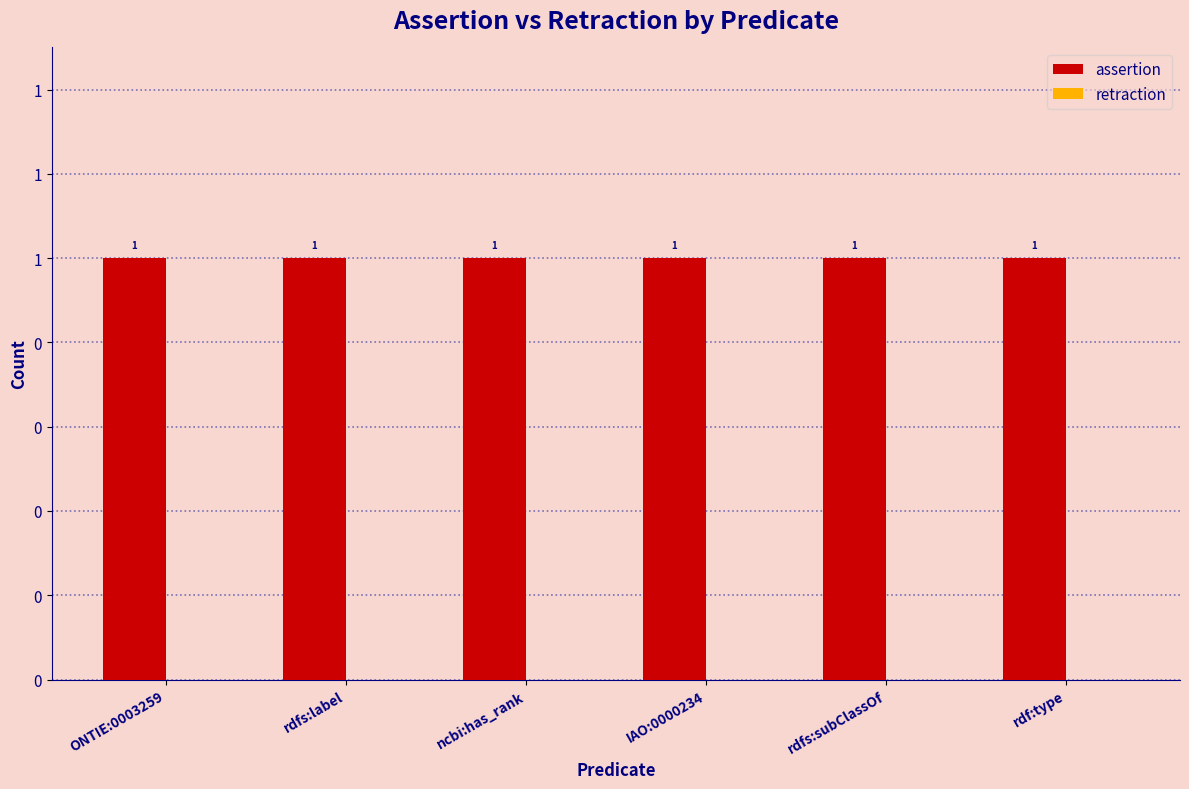

List the labels in order of retraction value, smallest first.

ONTIE:0003259, rdfs:label, ncbi:has_rank, IAO:0000234, rdfs:subClassOf, rdf:type